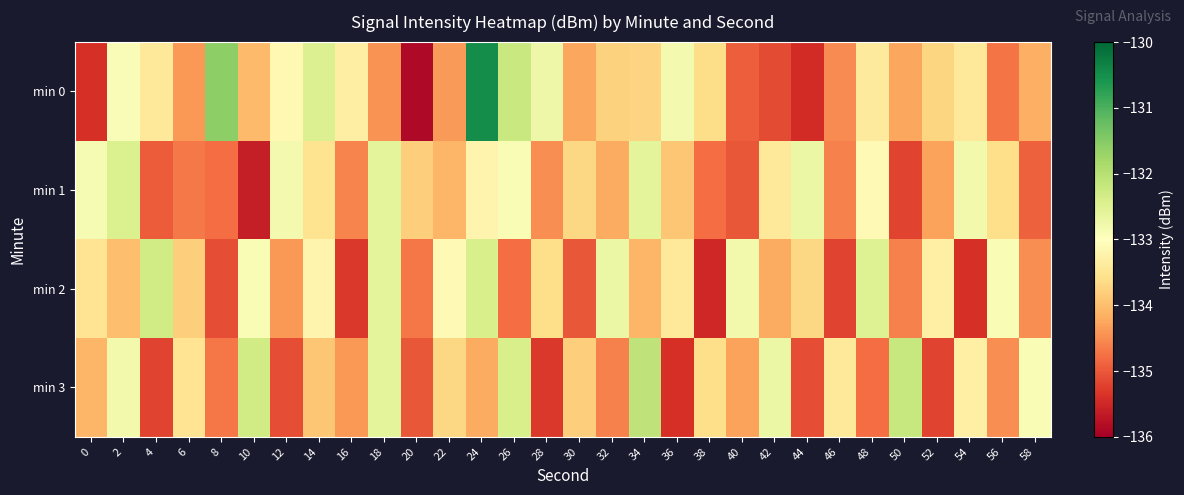

Rank the series by their average value, from lowest to highest.

min 3, min 1, min 2, min 0